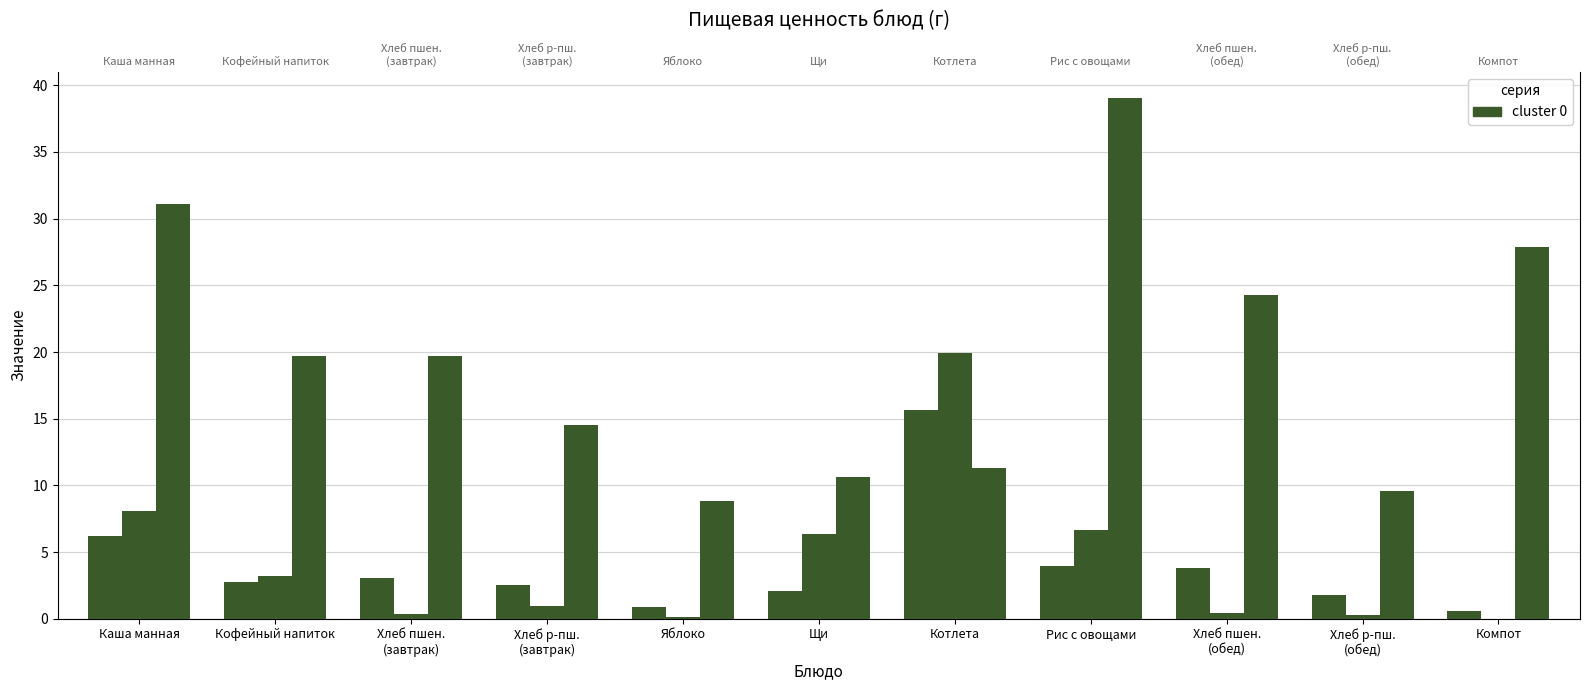

Between Щи and Котлета, which series saw the biggest shift?

Жиры